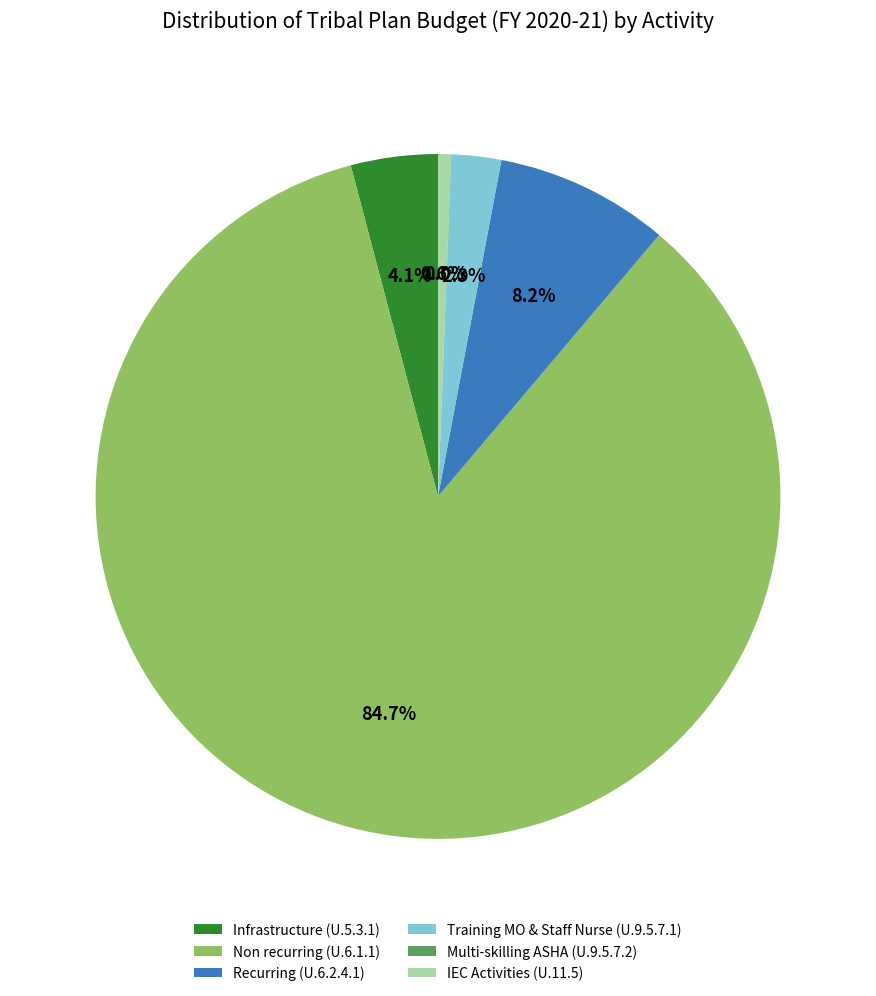

What is the largest slice in the pie chart?

Non recurring (U.6.1.1)